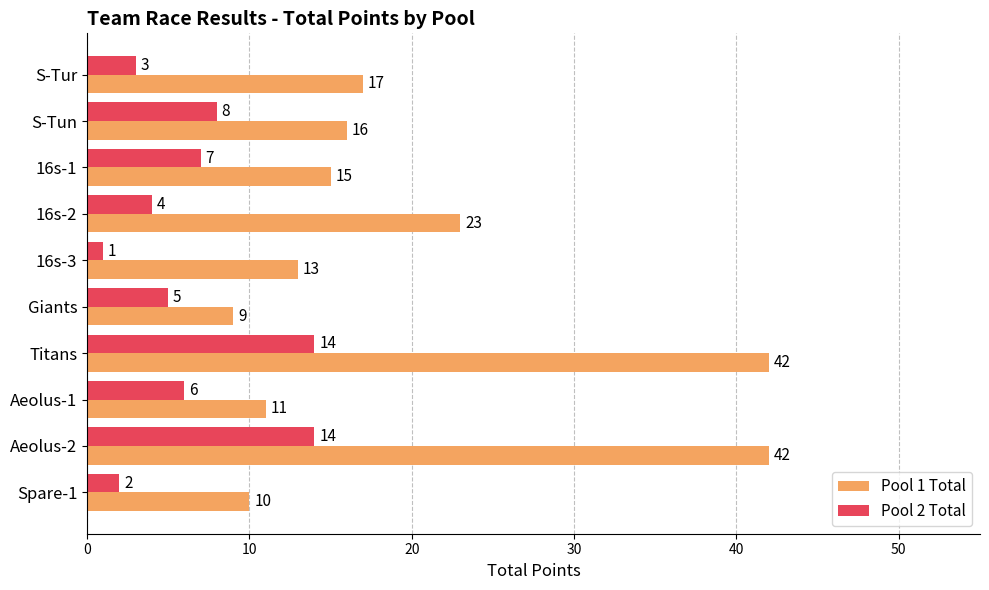

List the series in order of their peak value, lowest first.

Pool 2 Total, Pool 1 Total